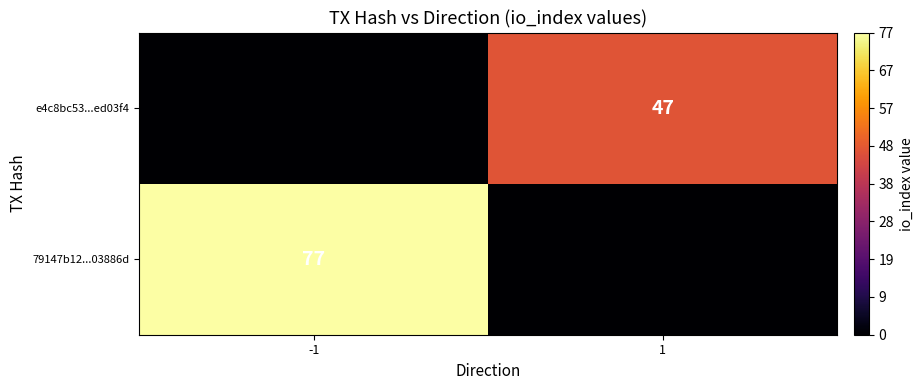

Is it true that e4c8bc53...ed03f4 equals 47 at 1?

True